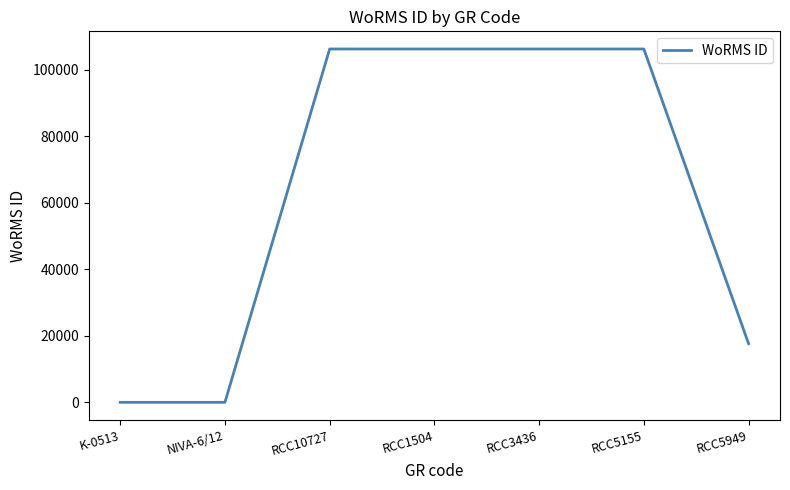

What is the greatest value displayed?

106281